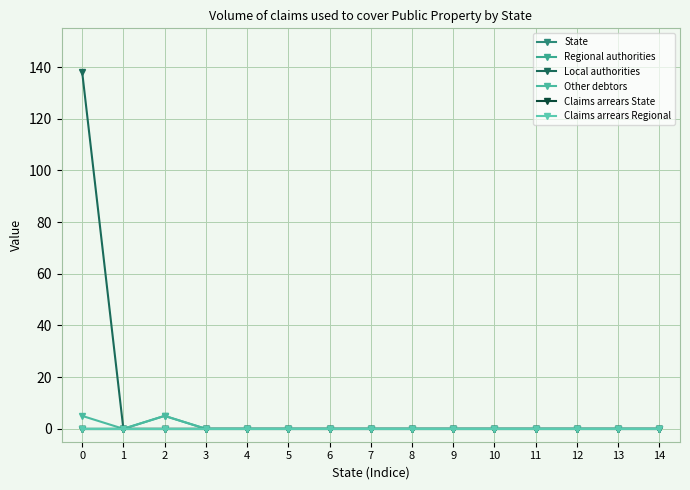

Which has a higher value, 3 or 8?

3